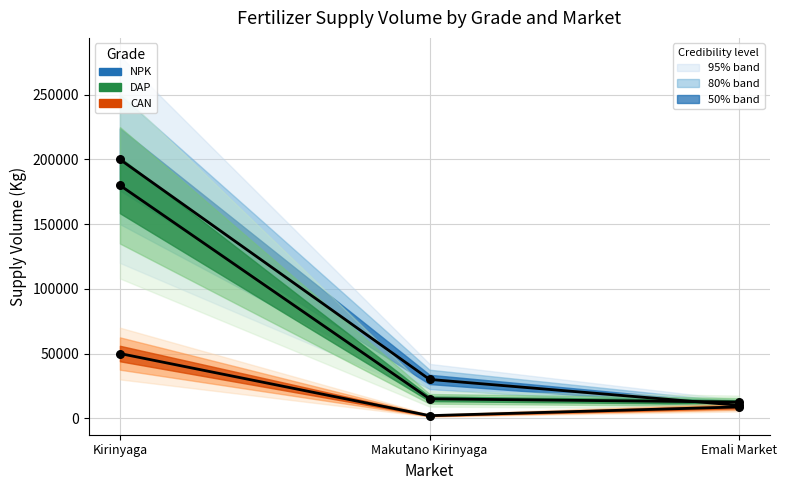

Which series has the largest total across all categories?

NPK mean